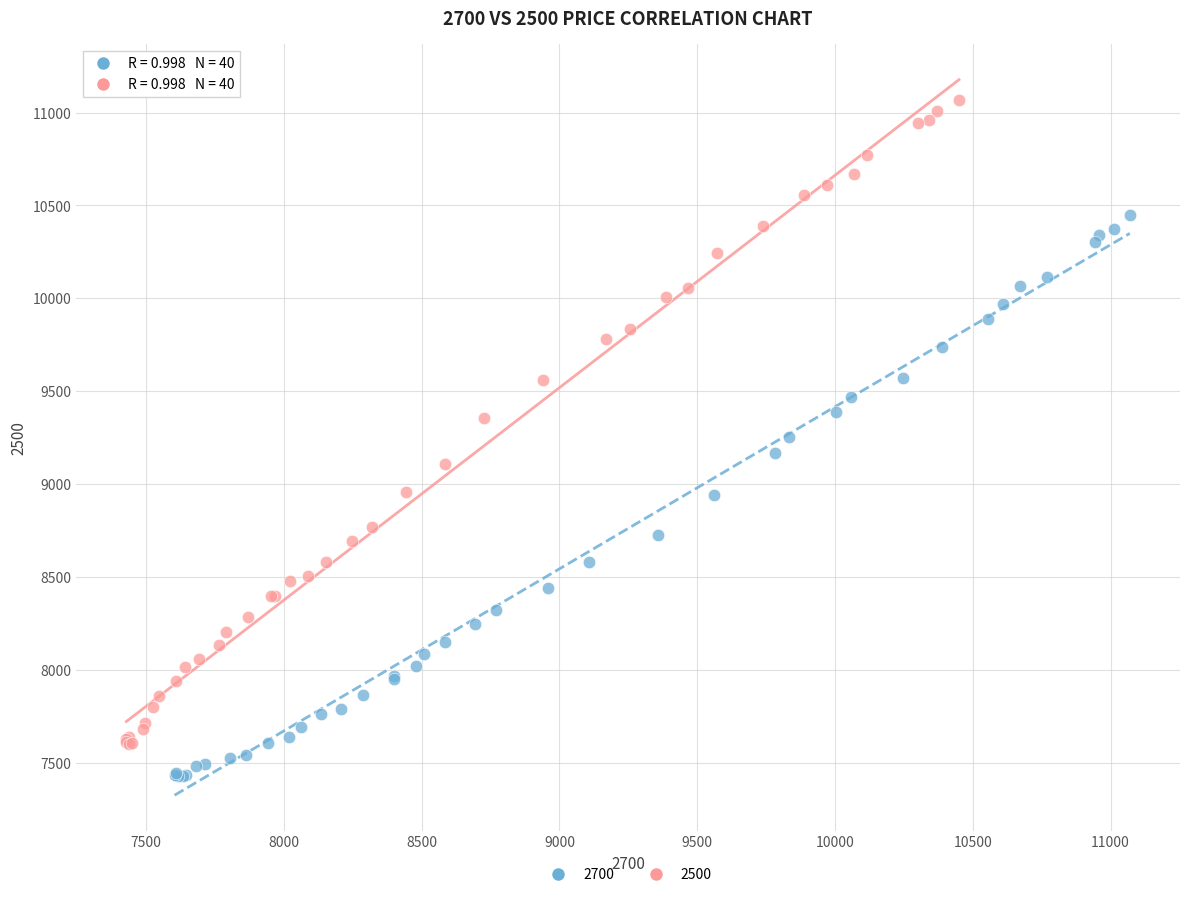

Which series contains the lowest Y value?

2700